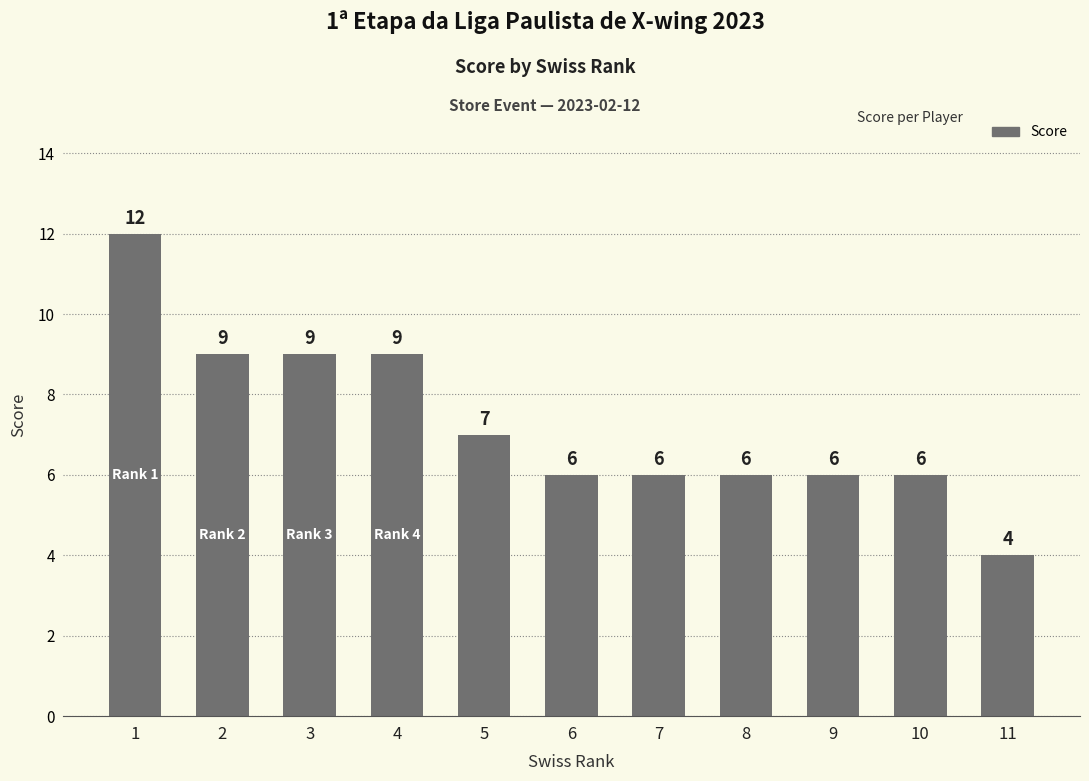

Read the value at 3.

9